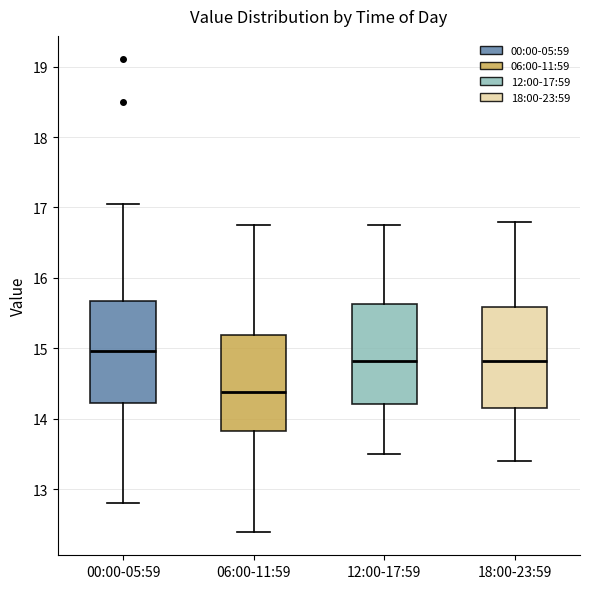

Reading left to right, read every box against the y-axis: the position of its median line, the range the box covers, and the ends of its whiskers. The values are not printed on the chart, so give them approximately, as read against the axis.

00:00-05:59: median 15.0, box 14.2 to 15.7, whiskers 12.8 to 17.1
06:00-11:59: median 14.4, box 13.8 to 15.2, whiskers 12.4 to 16.8
12:00-17:59: median 14.8, box 14.2 to 15.6, whiskers 13.5 to 16.8
18:00-23:59: median 14.8, box 14.2 to 15.6, whiskers 13.4 to 16.8